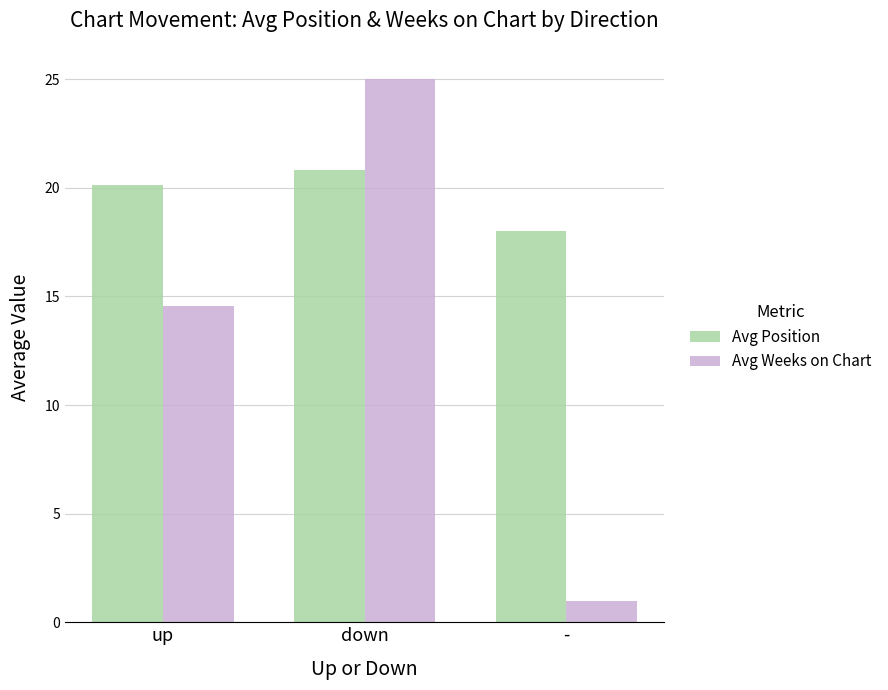

Reading right to left, extract all data points from this chart.

Avg Position: 18.0	20.8	20.1
Avg Weeks on Chart: 1.0	25.0	14.6